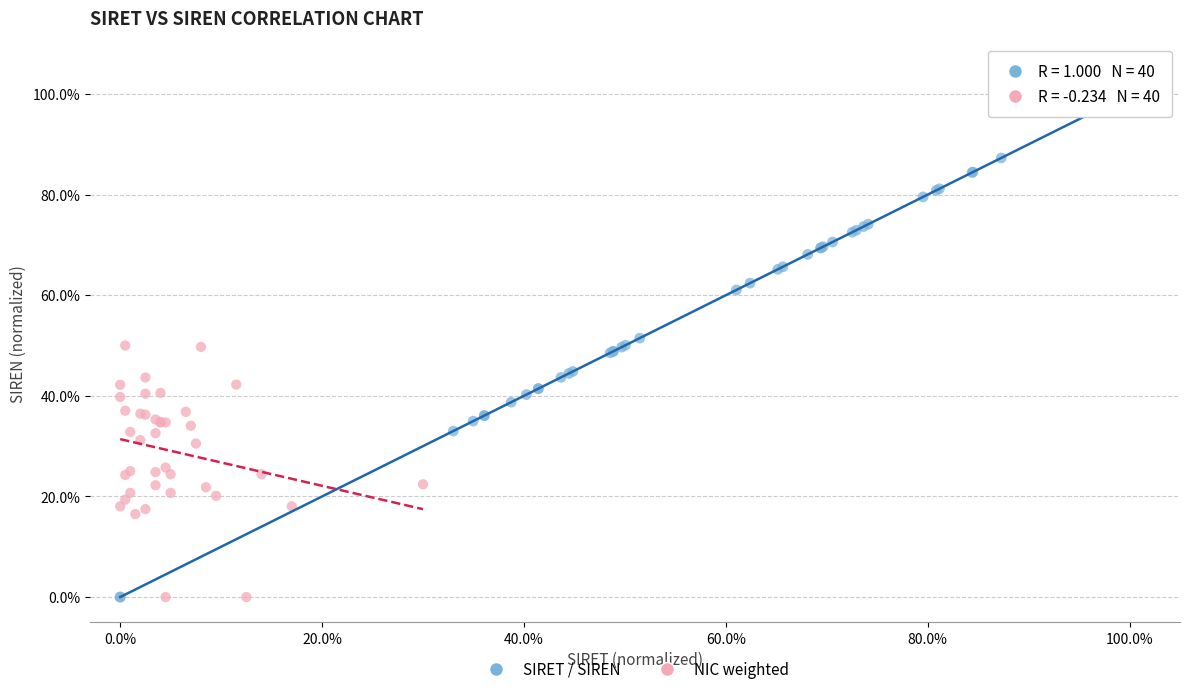

Which series has the widest spread of Y values?

SIRET / SIREN